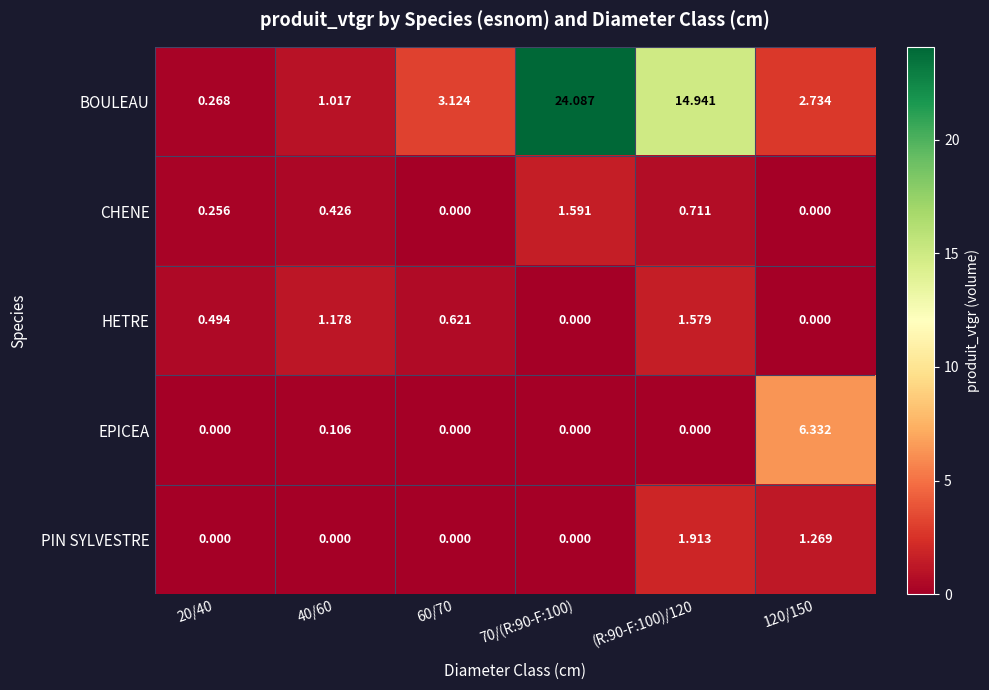

Between 20/40 and 60/70, which series saw the biggest shift?

BOULEAU